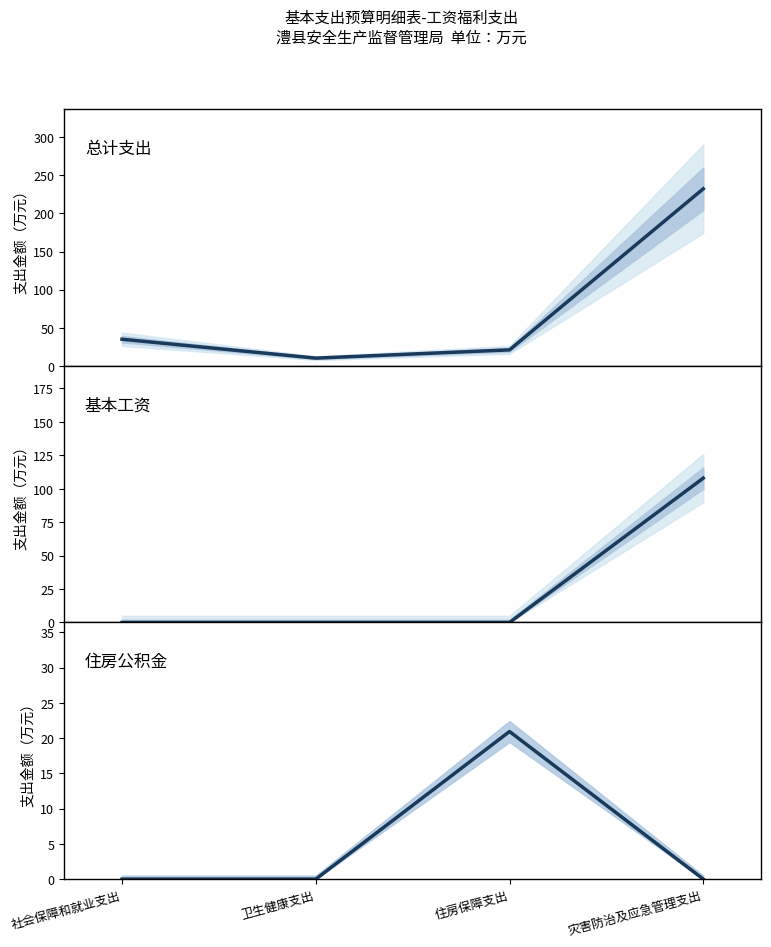

Rank the categories by 总计 value from lowest to highest.

卫生健康支出, 住房保障支出, 社会保障和就业支出, 灾害防治及应急管理支出